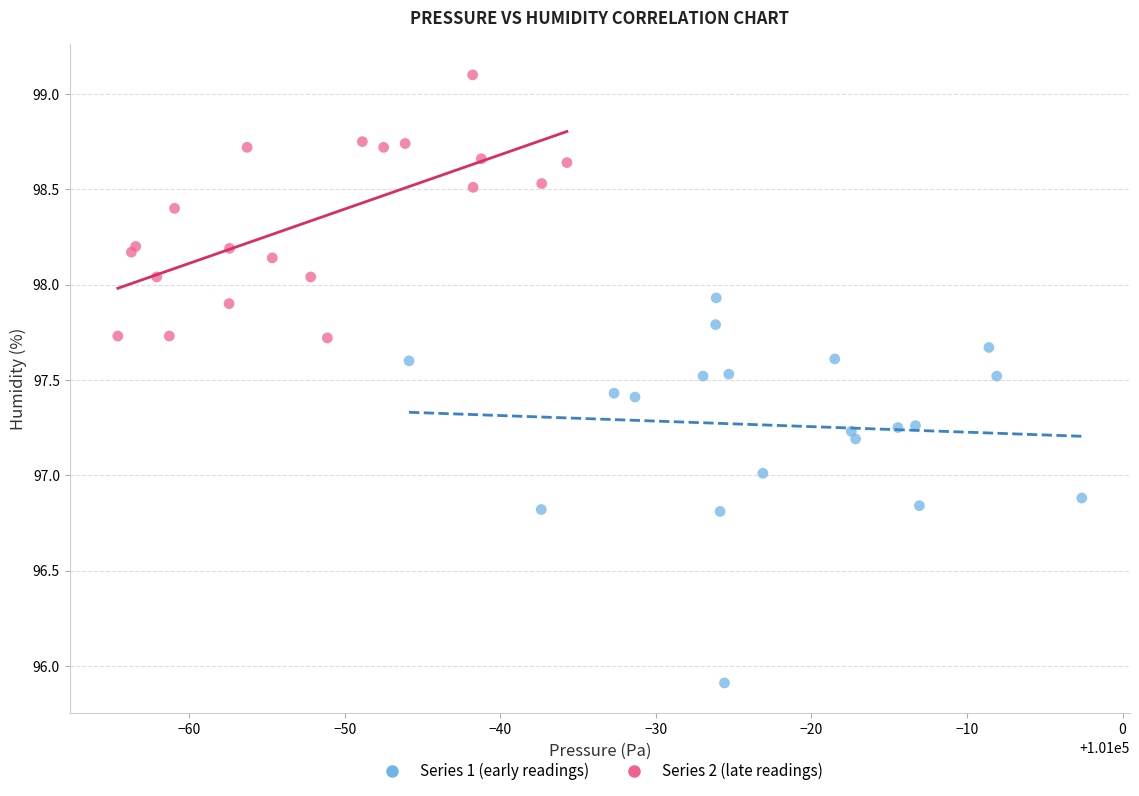

What are all the series names shown in the legend?

Series 1 (early readings), Series 2 (late readings)